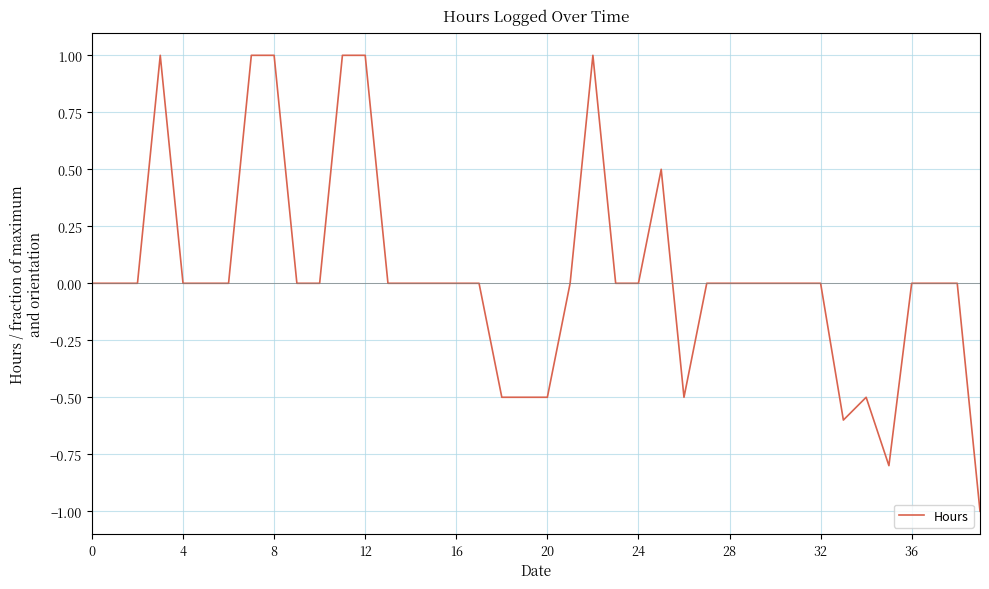

What is the difference between the maximum and minimum values?

2.0